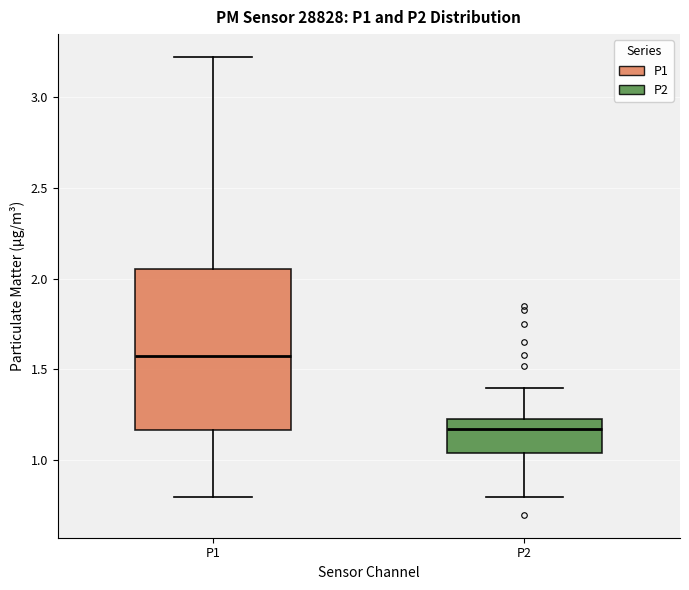

Reading left to right, read every box against the y-axis: the position of its median line, the range the box covers, and the ends of its whiskers. The values are not printed on the chart, so give them approximately, as read against the axis.

P1: median 1.60, box 1.15 to 2.05, whiskers 0.80 to 3.20
P2: median 1.15, box 1.05 to 1.25, whiskers 0.80 to 1.40